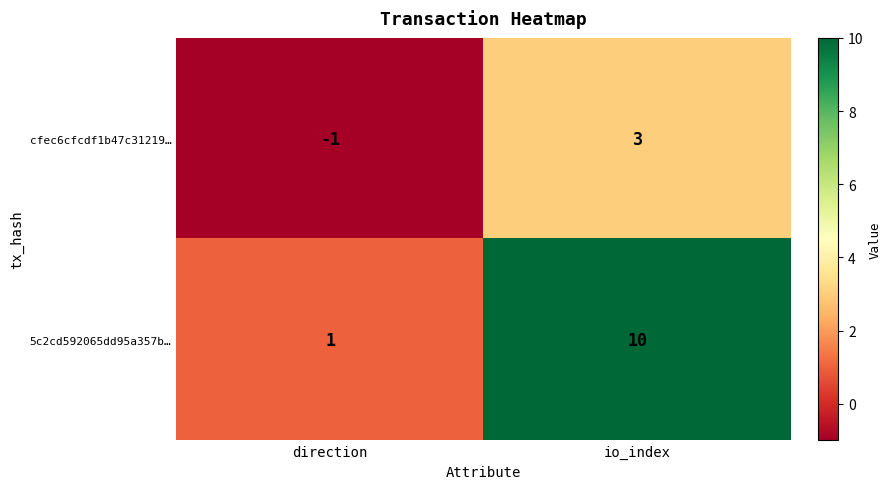

What is the sum of all 5c2cd592065dd95a357b… values?

11